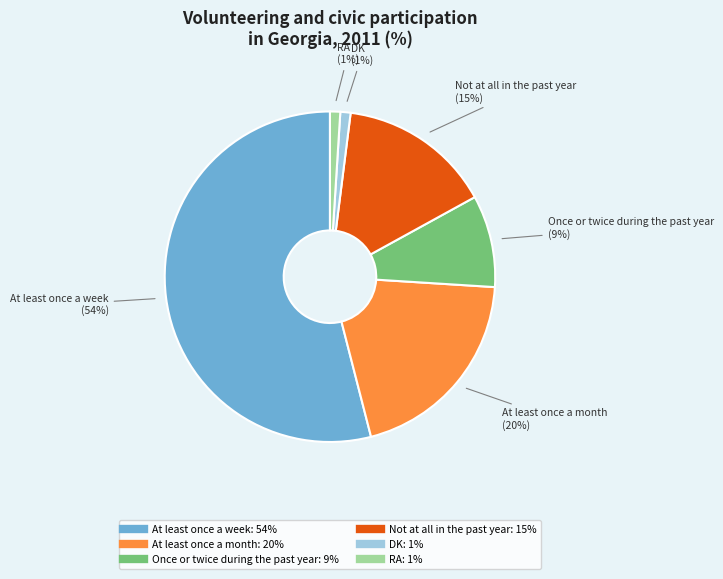

True or false: Not at all in the past year accounts for 15% of the total.

True